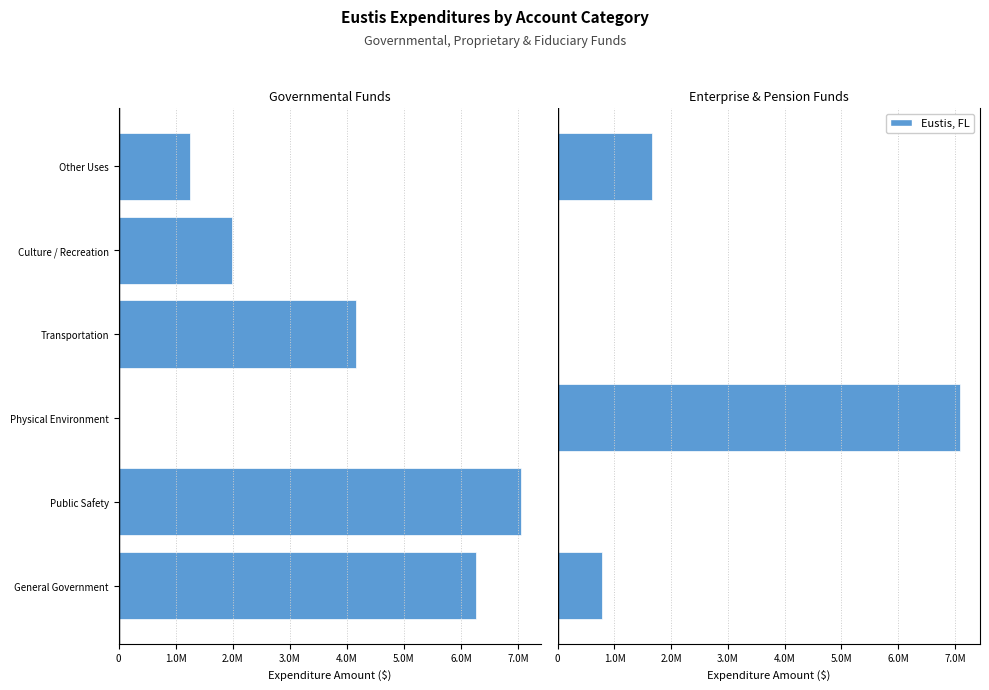

True or false: General+Special Revenue has a value of -9819655 at Public Safety.

False